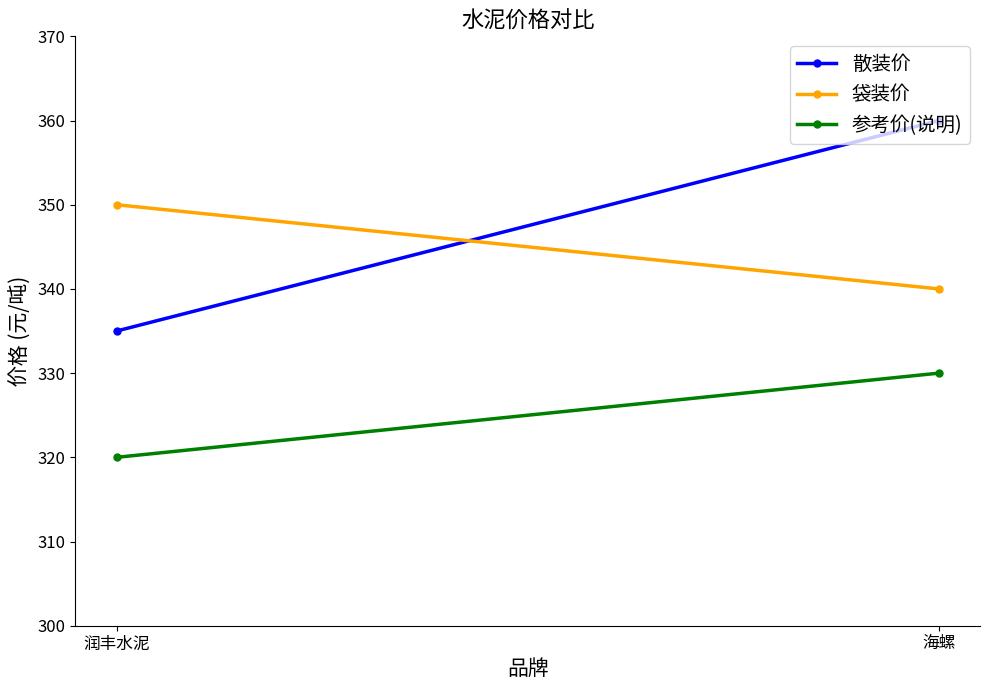

What is the label of the 1st point from the left?

润丰水泥